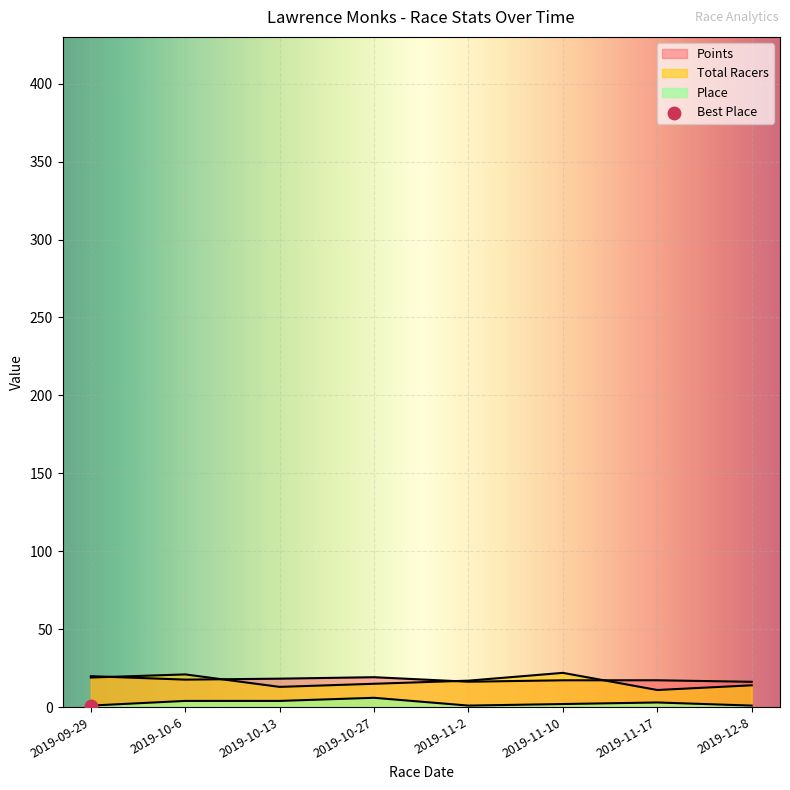

Which series has the largest total across all categories?

Points